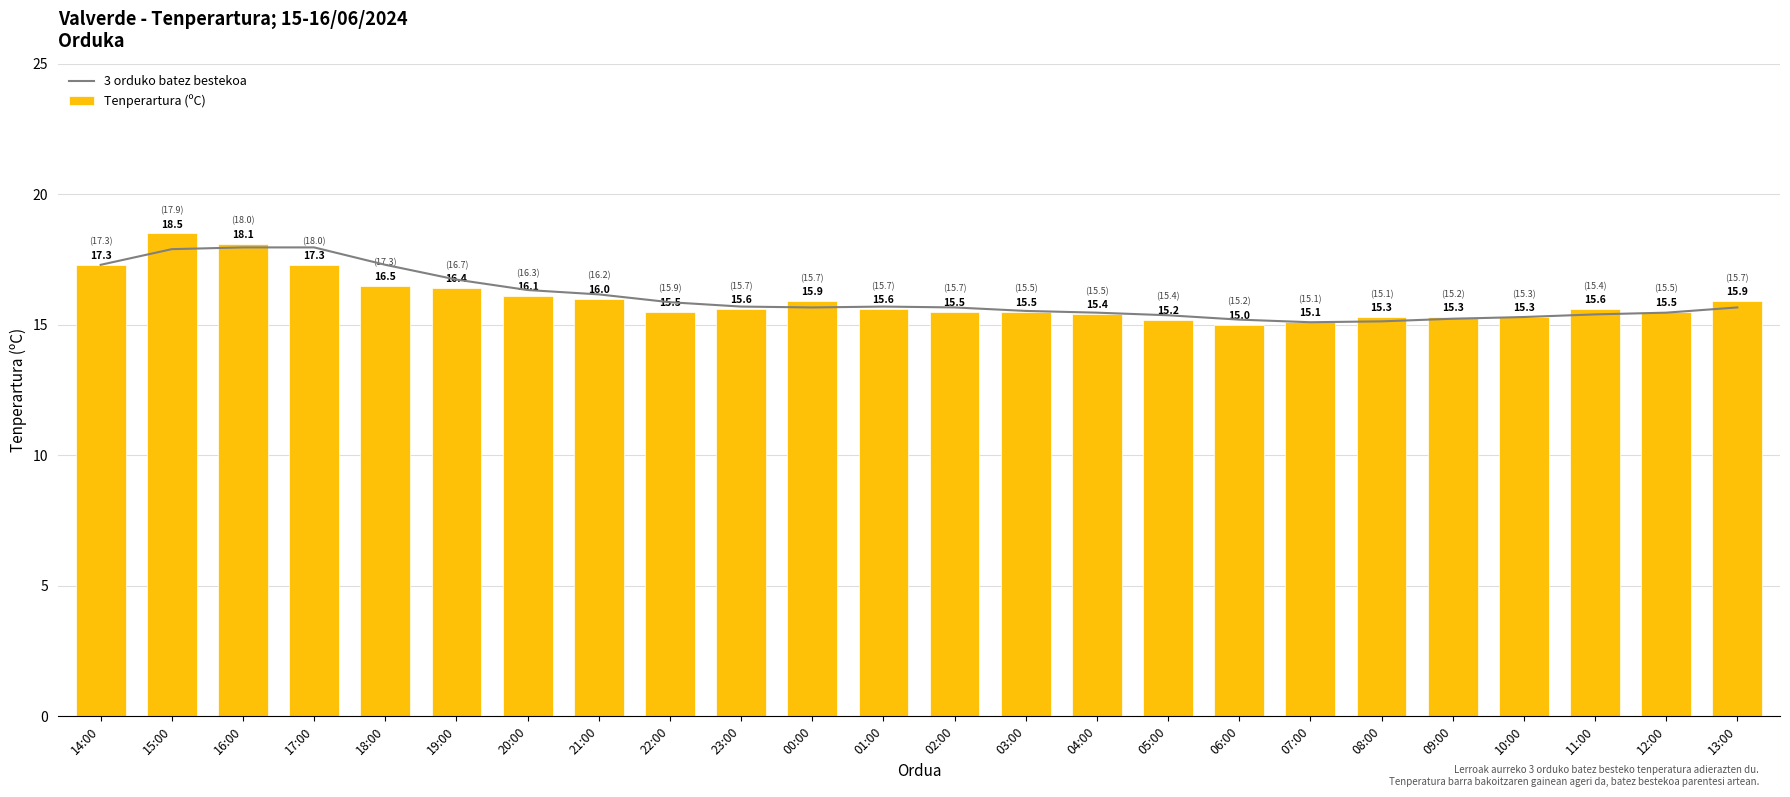

Does the chart contain stacked bars?

No